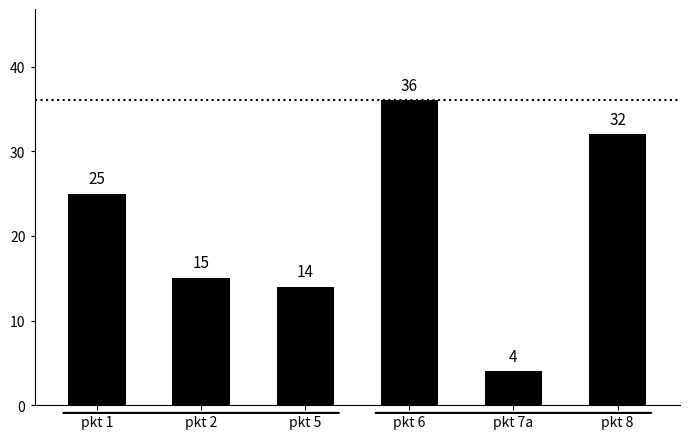

What position from the right is pkt 1?

6